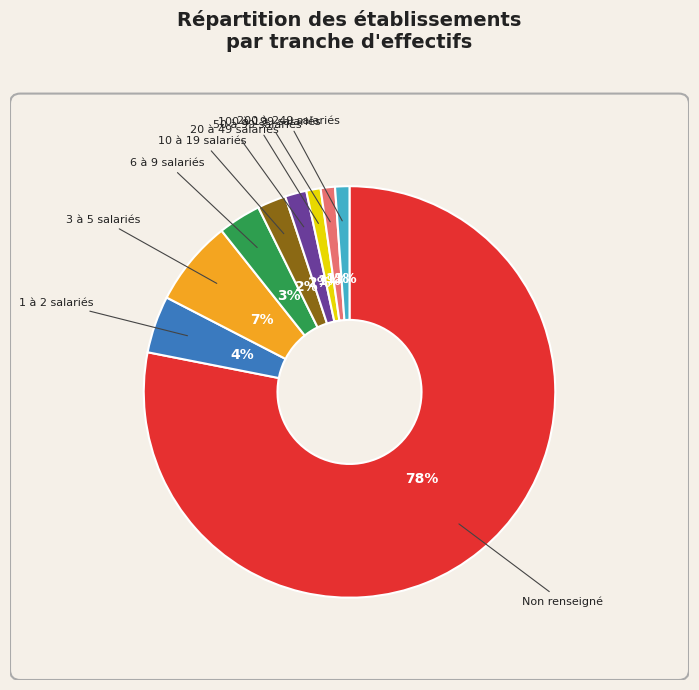

Which category has the biggest portion of the pie?

Non renseigné